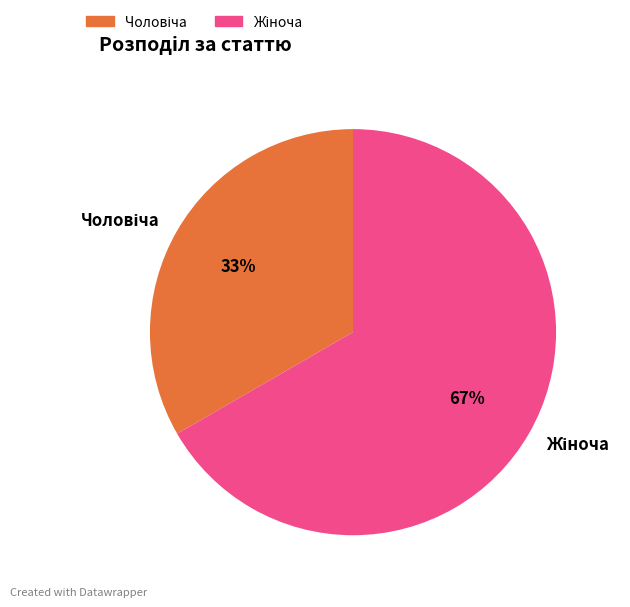

To the nearest percent, what is the average slice percentage?

50%